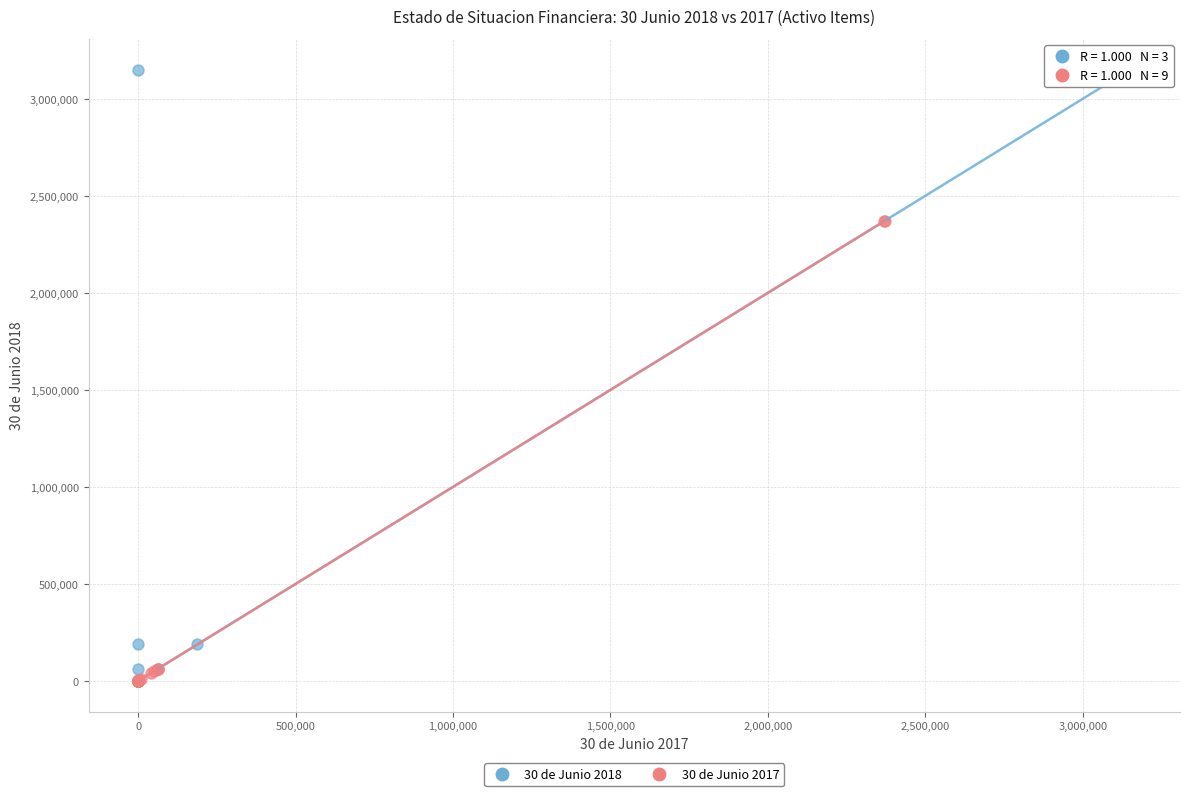

What are all the series names shown in the legend?

30 de Junio 2018, 30 de Junio 2017